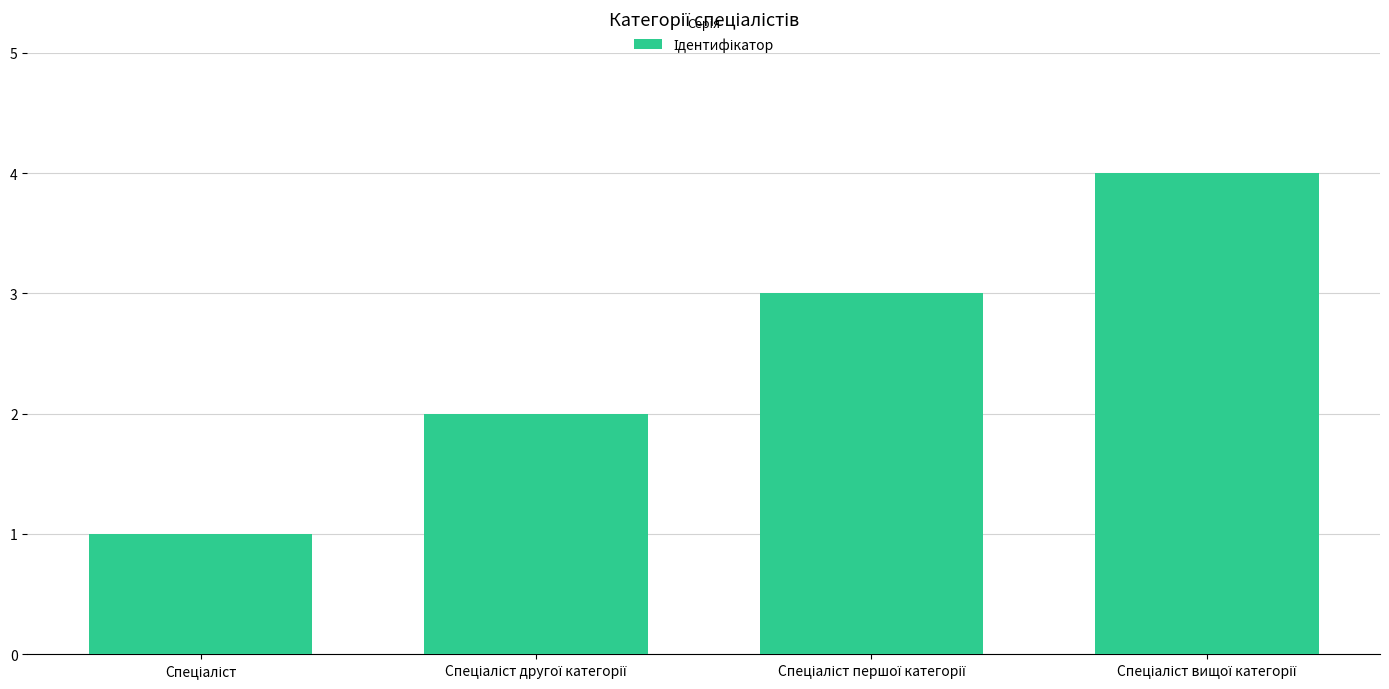

What is the sum of all values?

10